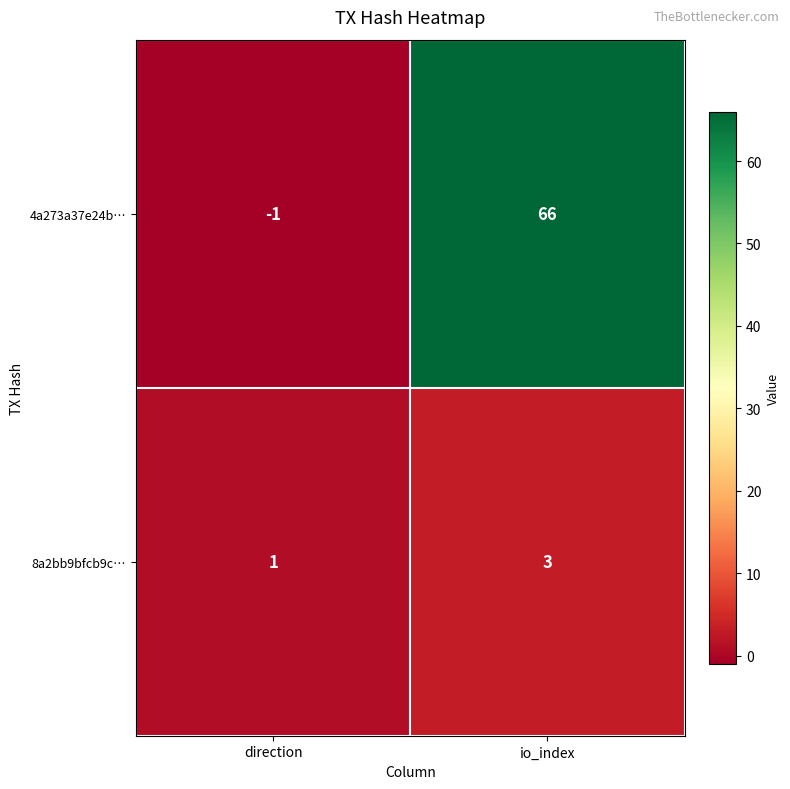

Reading left to right, what are all the values shown in this chart?

4a273a37e24b…: direction=-1	io_index=66
8a2bb9bfcb9c…: direction=1	io_index=3